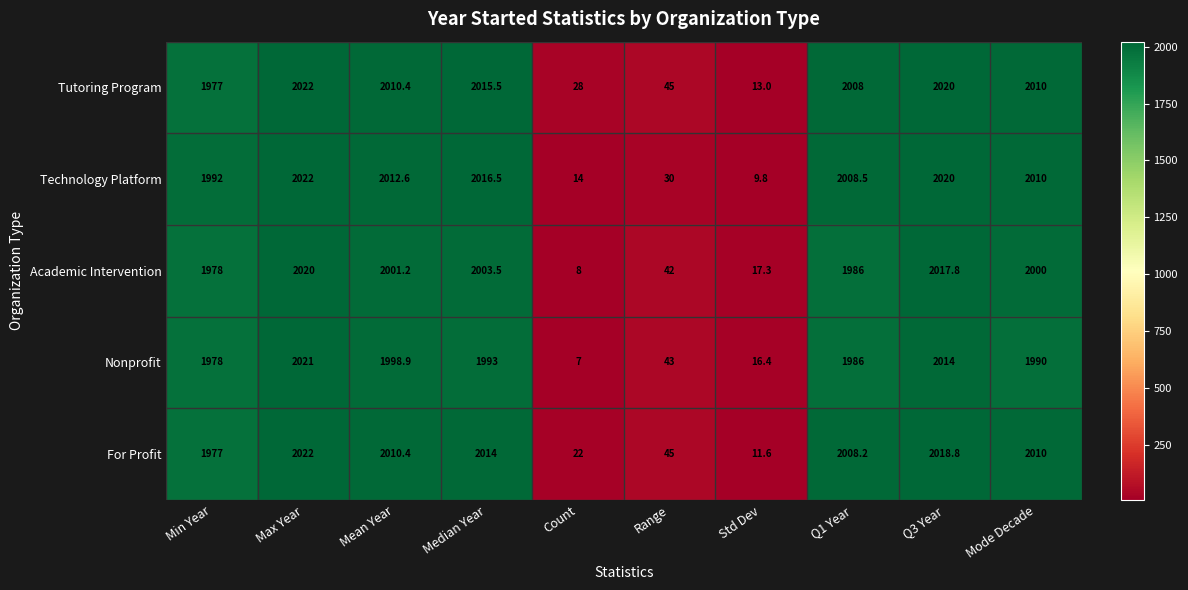

The Tutoring Program series shows 1001.0 at Mode Decade. True or false?

False